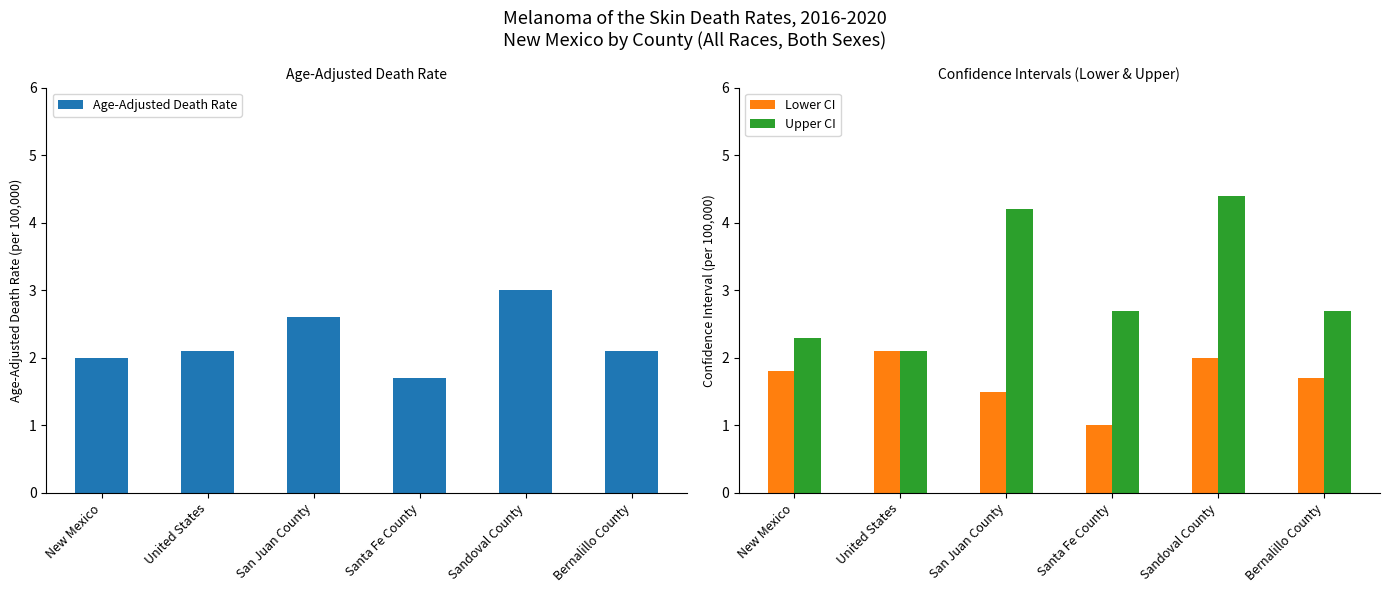

Where is Age-Adjusted Death Rate nearest to the value 2?

New Mexico